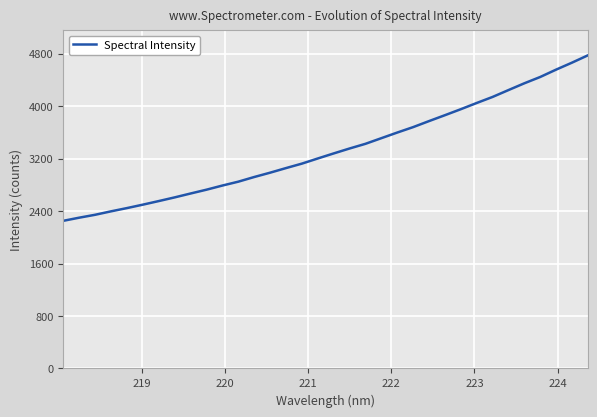

What is the minimum value shown in the chart?

2251.3